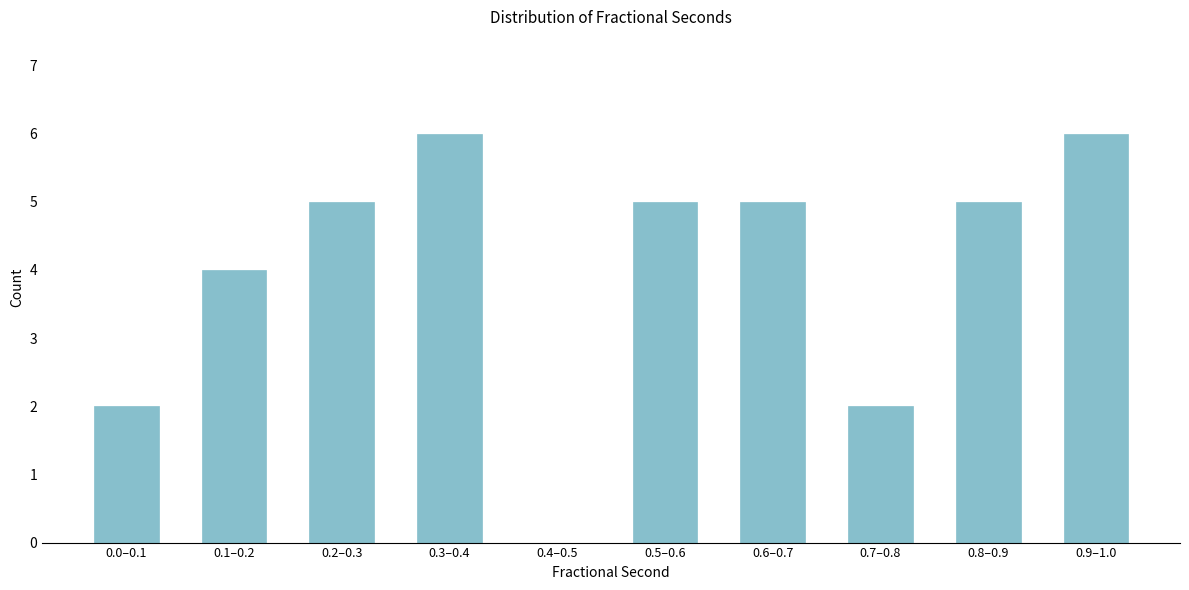

Reading left to right, what are all the values shown in this chart?

0.0–0.1=2	0.1–0.2=4	0.2–0.3=5	0.3–0.4=6	0.4–0.5=0	0.5–0.6=5	0.6–0.7=5	0.7–0.8=2	0.8–0.9=5	0.9–1.0=6